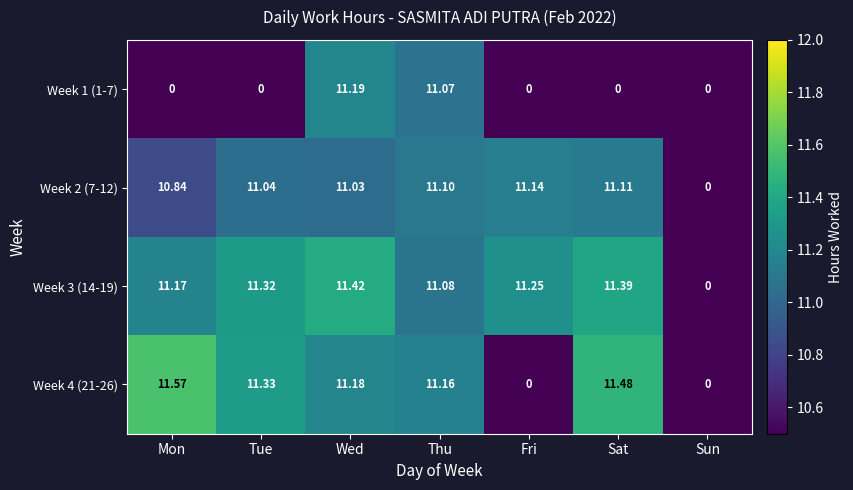

List the series in order of their peak value, highest first.

Week 4 (21-26), Week 3 (14-19), Week 1 (1-7), Week 2 (7-12)